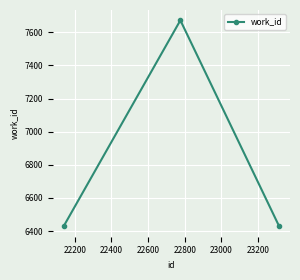

What is the greatest value displayed?

7672